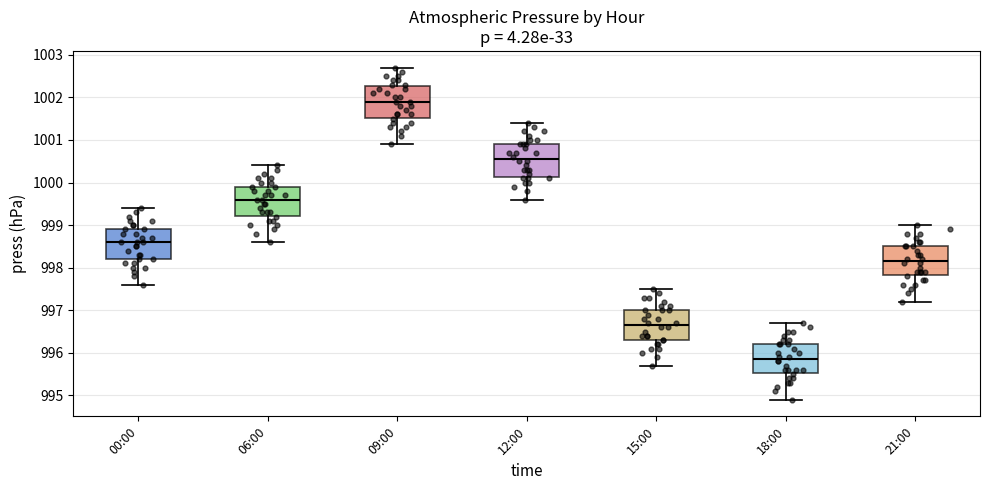

Reading left to right, read every box against the y-axis: the position of its median line, the range the box covers, and the ends of its whiskers. The values are not printed on the chart, so give them approximately, as read against the axis.

00:00: median 998.6, box 998.2 to 998.9, whiskers 997.6 to 999.4
06:00: median 999.6, box 999.2 to 999.9, whiskers 998.6 to 1000.4
09:00: median 1001.9, box 1001.5 to 1002.3, whiskers 1000.9 to 1002.7
12:00: median 1000.6, box 1000.1 to 1000.9, whiskers 999.6 to 1001.4
15:00: median 996.7, box 996.3 to 997.0, whiskers 995.7 to 997.5
18:00: median 995.9, box 995.5 to 996.2, whiskers 994.9 to 996.7
21:00: median 998.2, box 997.8 to 998.5, whiskers 997.2 to 999.0